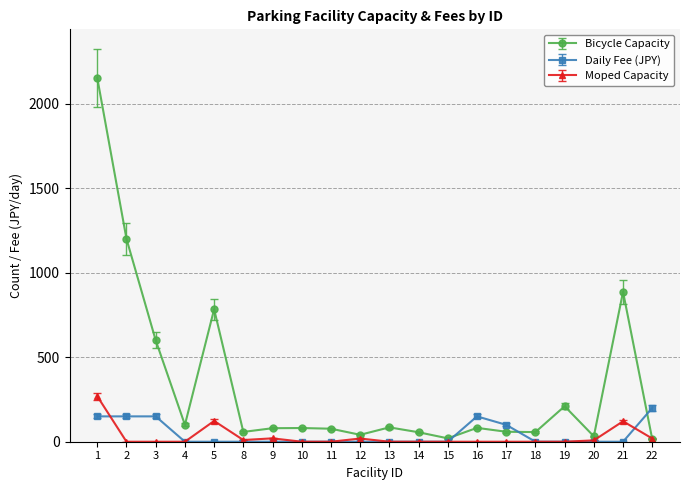

The value of Bicycle Capacity at 21 is 887. True or false?

True